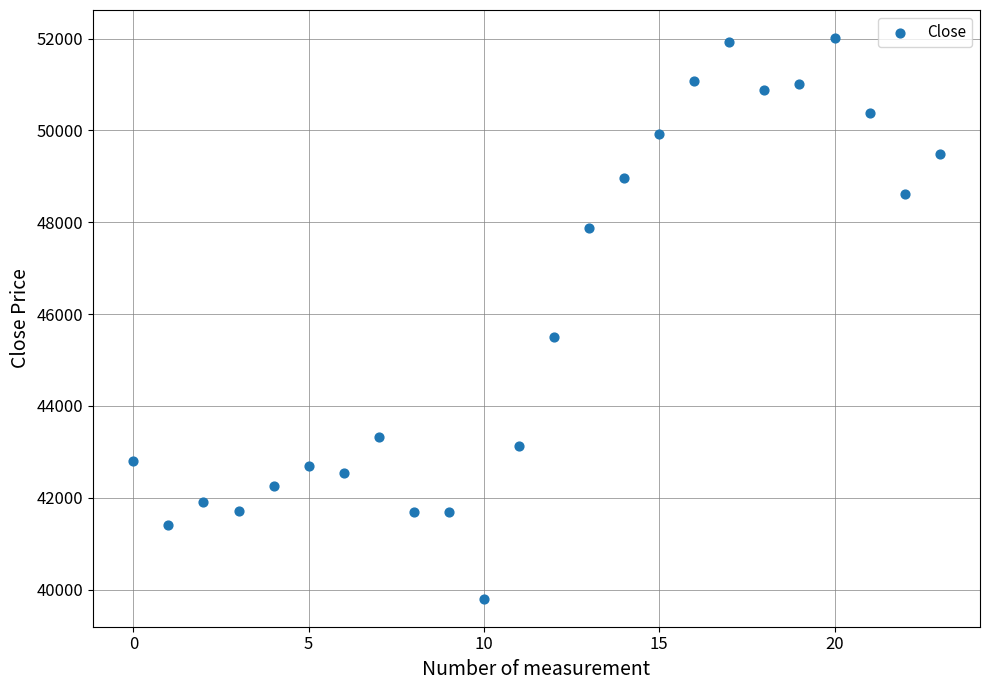

What is the range of Y values (max minus min)?

12207